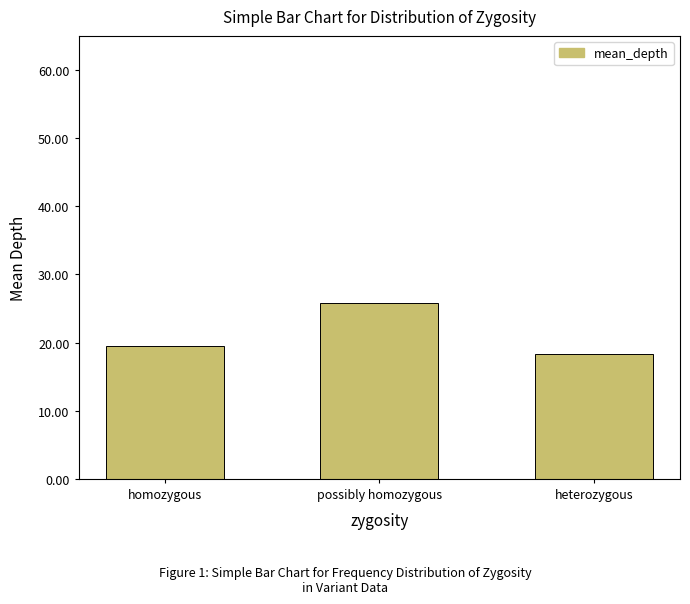

Which label corresponds to the smallest value in the chart?

heterozygous